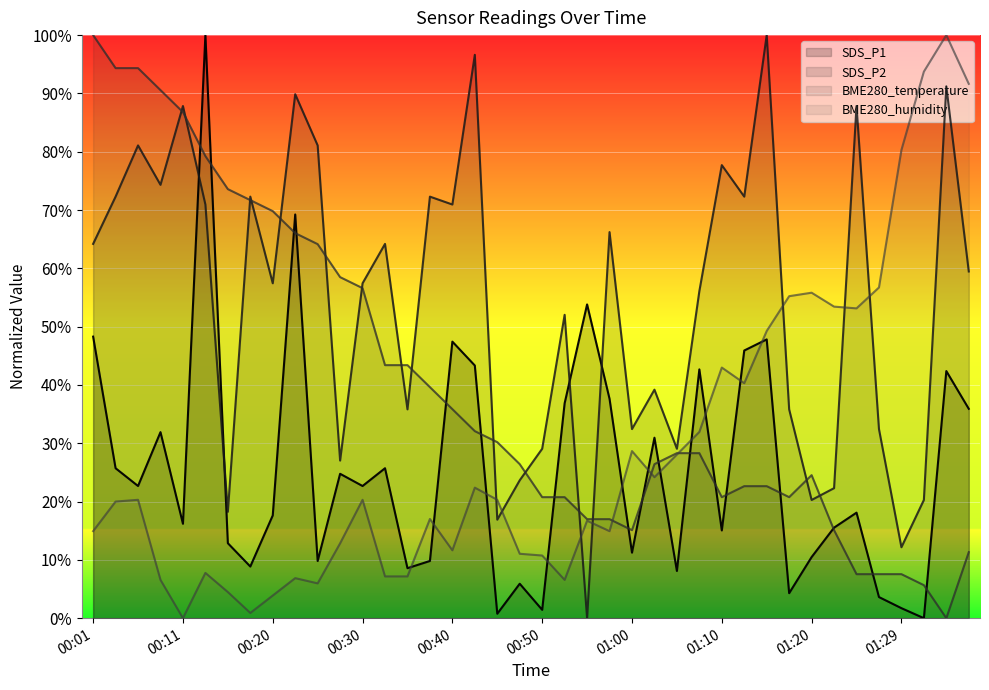

How many lines are shown in the chart?

4